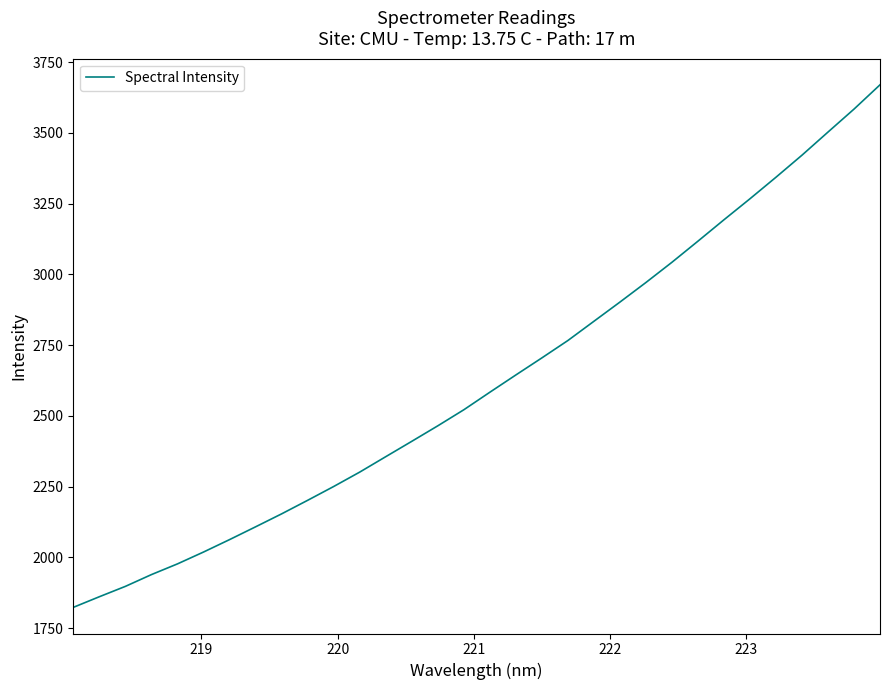

What is the difference between the maximum and minimum values?

1846.8